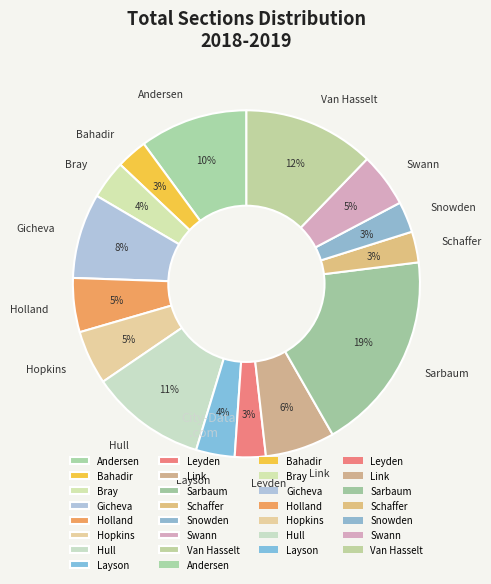

Does Snowden account for over 50% of the chart?

No